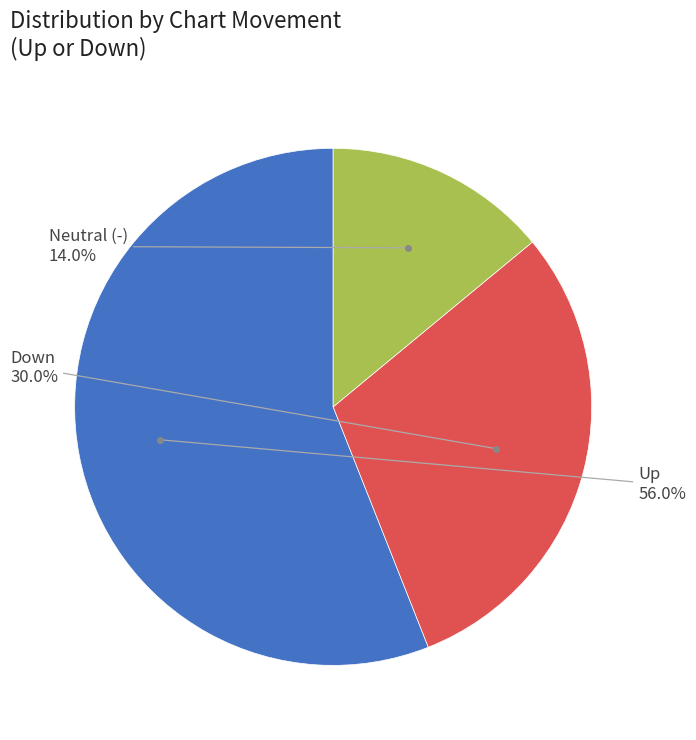

Is there any slice that represents more than half of the pie?

Yes